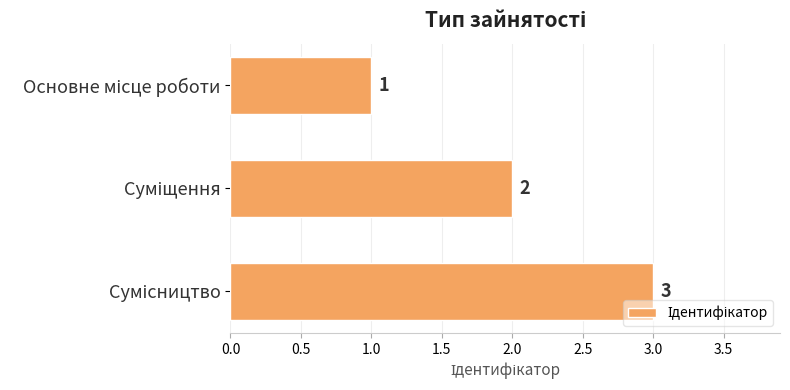

How many values are between 1 and 3?

3